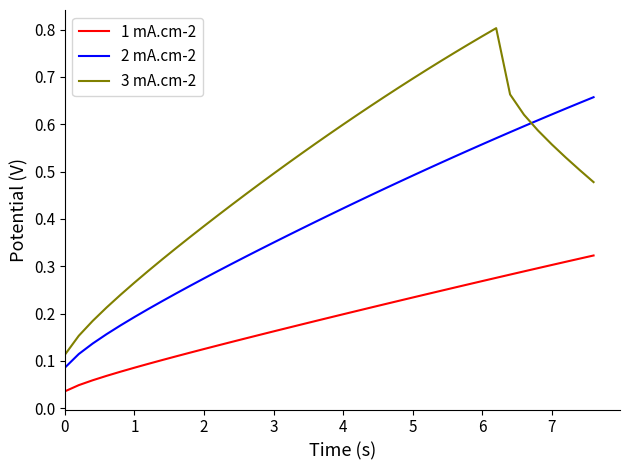

True or false: 1 mA.cm-2 and 3 mA.cm-2 cross at least once.

False